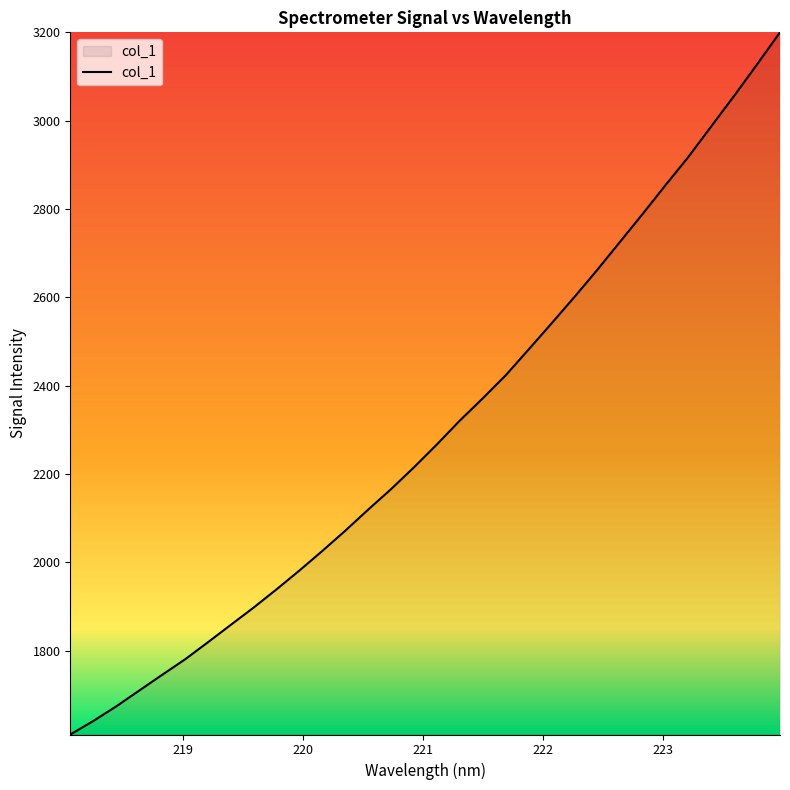

What is the difference between the maximum and minimum values?

1590.1